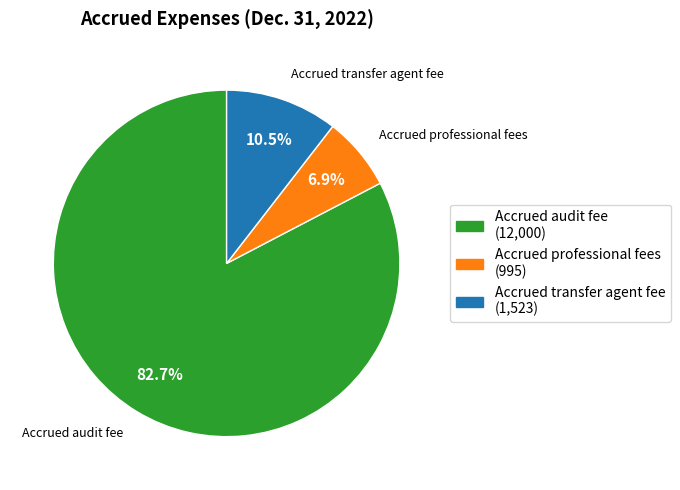

To the nearest percent, what is the difference between the largest and smallest slice percentages?

76%